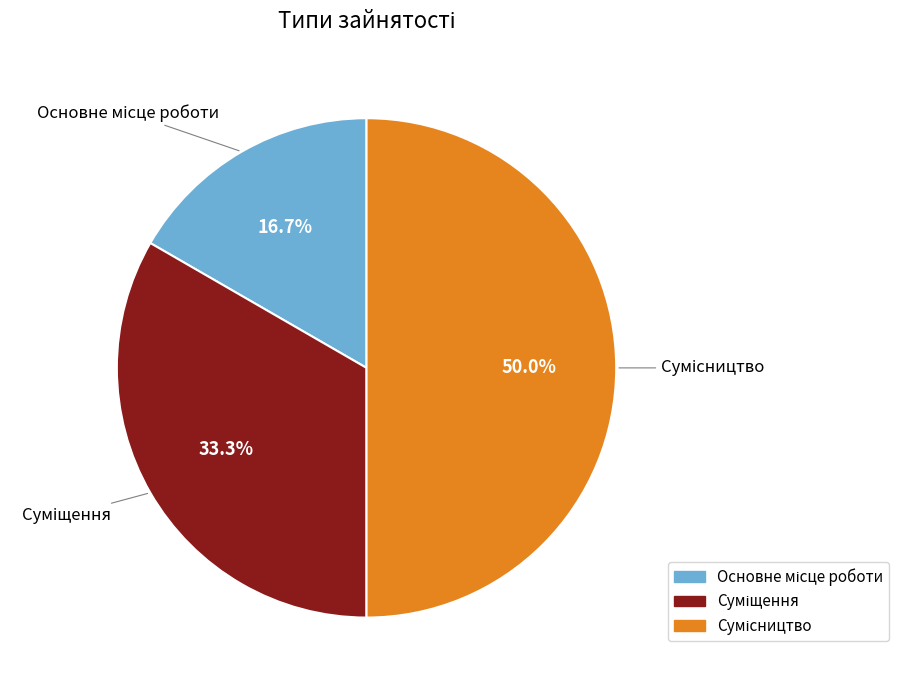

How many segments does this pie chart have?

3